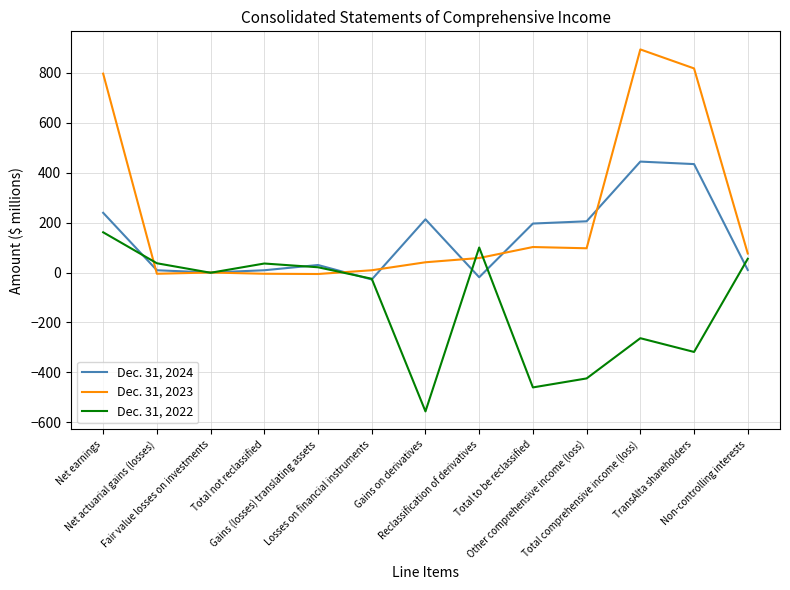

In Dec. 31, 2023, how many points are higher than both neighbors (excluding endpoints)?

3